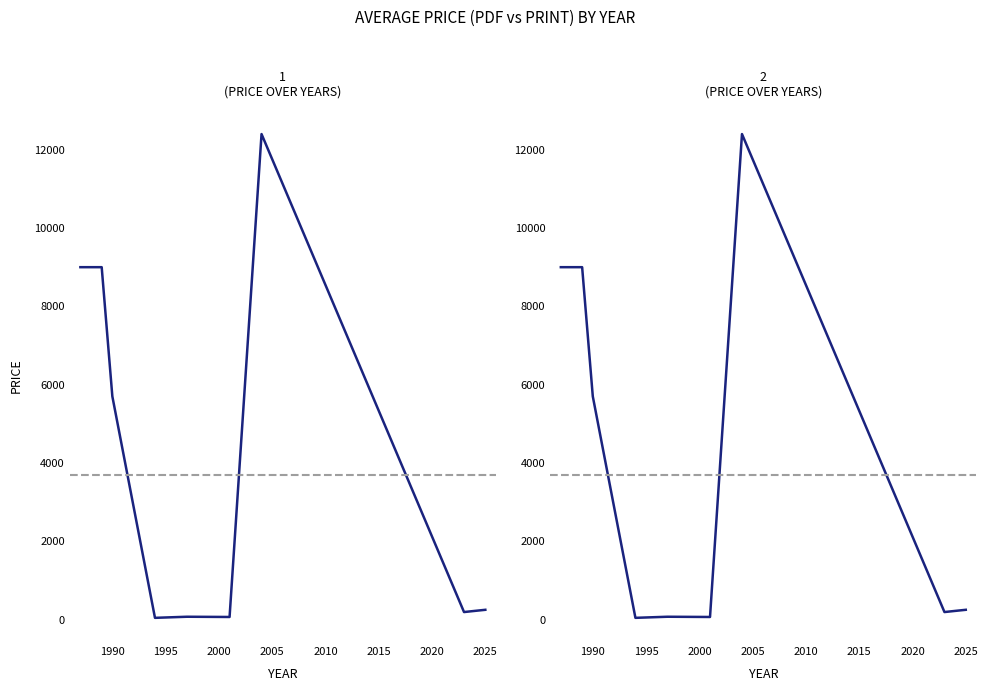

The Avg Price (PRINT) series shows 9000.0 at 1989. True or false?

True